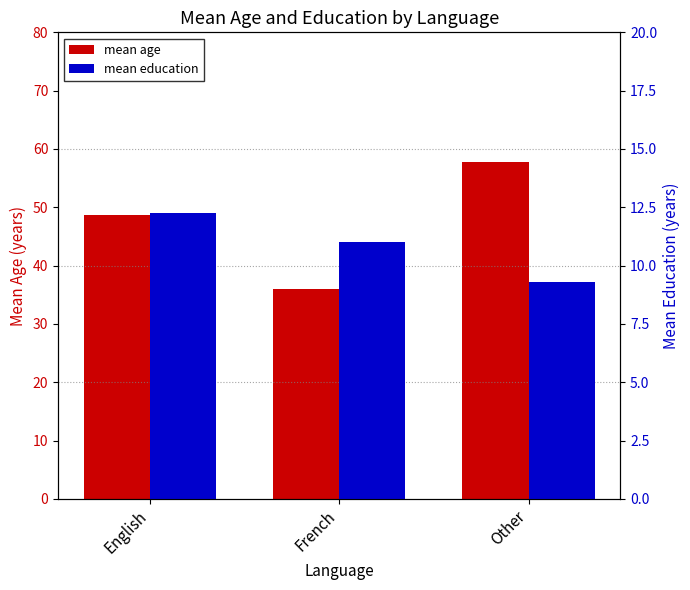

What is the approximate value of mean education at French?

11.0